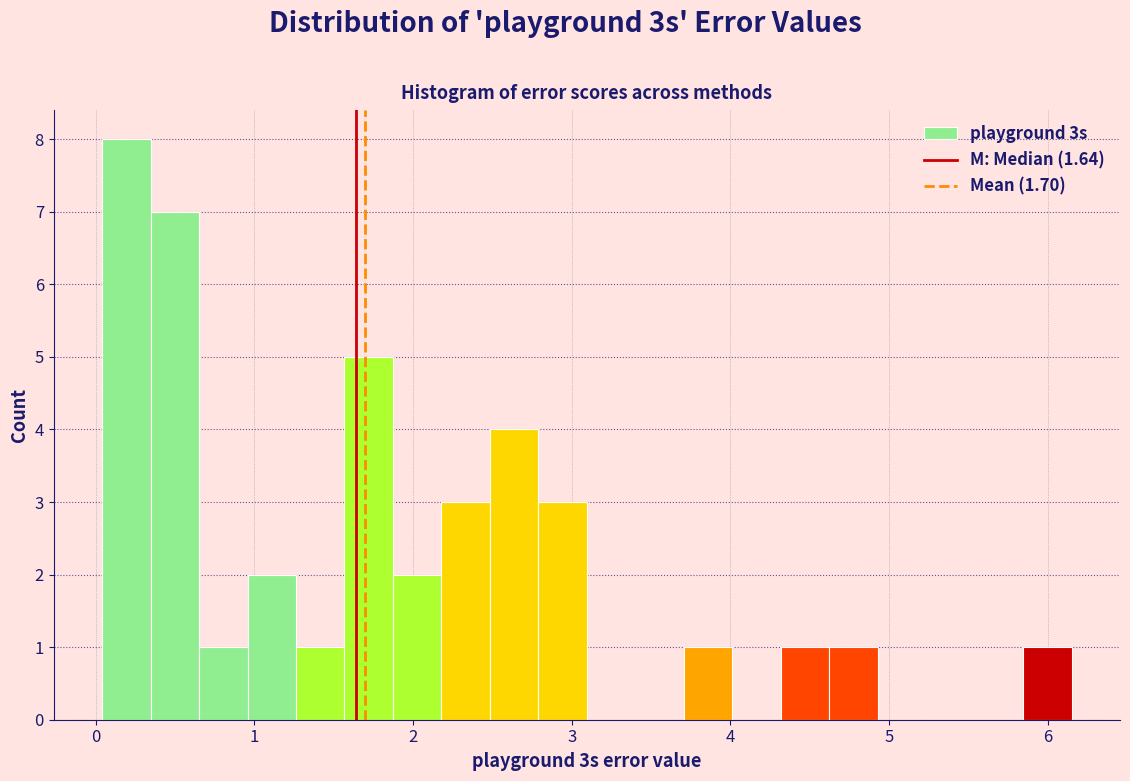

Around what value on the x-axis is the tallest bar? Give the approximate position of its centre, as read against the axis.

0.2